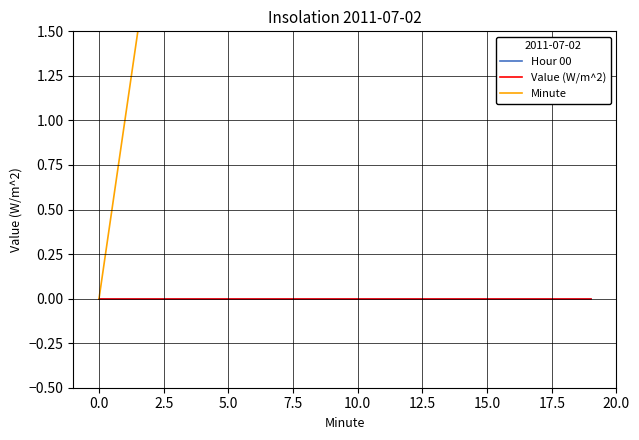

Is it true that Minute equals 29 at 18?

False